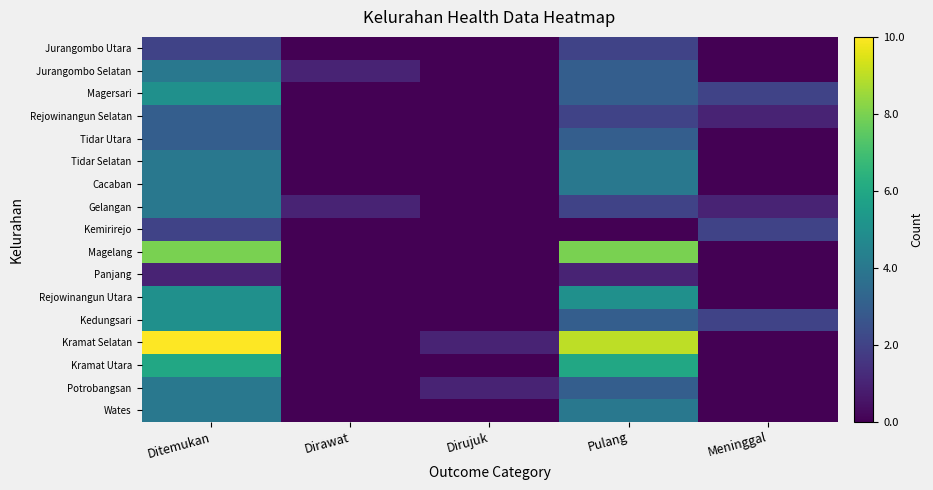

Reading left to right, transcribe all the data shown in this chart.

Jurangombo Utara: Ditemukan=2	Dirawat=0	Dirujuk=0	Pulang=2	Meninggal=0
Jurangombo Selatan: Ditemukan=4	Dirawat=1	Dirujuk=0	Pulang=3	Meninggal=0
Magersari: Ditemukan=5	Dirawat=0	Dirujuk=0	Pulang=3	Meninggal=2
Rejowinangun Selatan: Ditemukan=3	Dirawat=0	Dirujuk=0	Pulang=2	Meninggal=1
Tidar Utara: Ditemukan=3	Dirawat=0	Dirujuk=0	Pulang=3	Meninggal=0
Tidar Selatan: Ditemukan=4	Dirawat=0	Dirujuk=0	Pulang=4	Meninggal=0
Cacaban: Ditemukan=4	Dirawat=0	Dirujuk=0	Pulang=4	Meninggal=0
Gelangan: Ditemukan=4	Dirawat=1	Dirujuk=0	Pulang=2	Meninggal=1
Kemirirejo: Ditemukan=2	Dirawat=0	Dirujuk=0	Pulang=0	Meninggal=2
Magelang: Ditemukan=8	Dirawat=0	Dirujuk=0	Pulang=8	Meninggal=0
Panjang: Ditemukan=1	Dirawat=0	Dirujuk=0	Pulang=1	Meninggal=0
Rejowinangun Utara: Ditemukan=5	Dirawat=0	Dirujuk=0	Pulang=5	Meninggal=0
Kedungsari: Ditemukan=5	Dirawat=0	Dirujuk=0	Pulang=3	Meninggal=2
Kramat Selatan: Ditemukan=10	Dirawat=0	Dirujuk=1	Pulang=9	Meninggal=0
Kramat Utara: Ditemukan=6	Dirawat=0	Dirujuk=0	Pulang=6	Meninggal=0
Potrobangsan: Ditemukan=4	Dirawat=0	Dirujuk=1	Pulang=3	Meninggal=0
Wates: Ditemukan=4	Dirawat=0	Dirujuk=0	Pulang=4	Meninggal=0